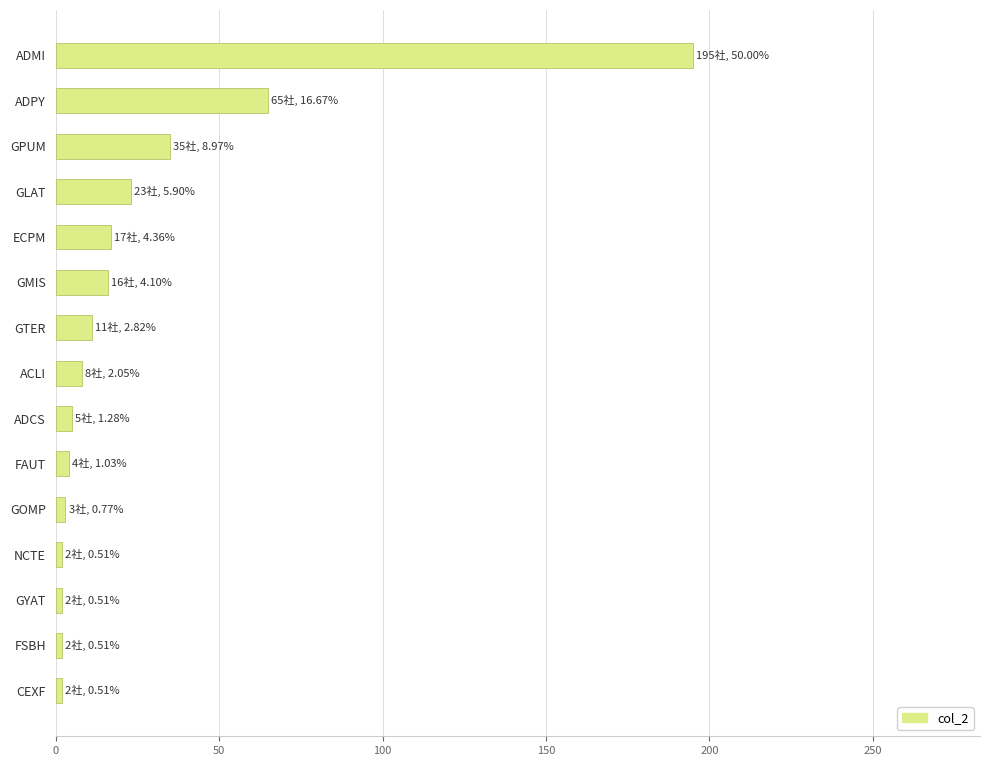

How many series are shown in this chart?

1